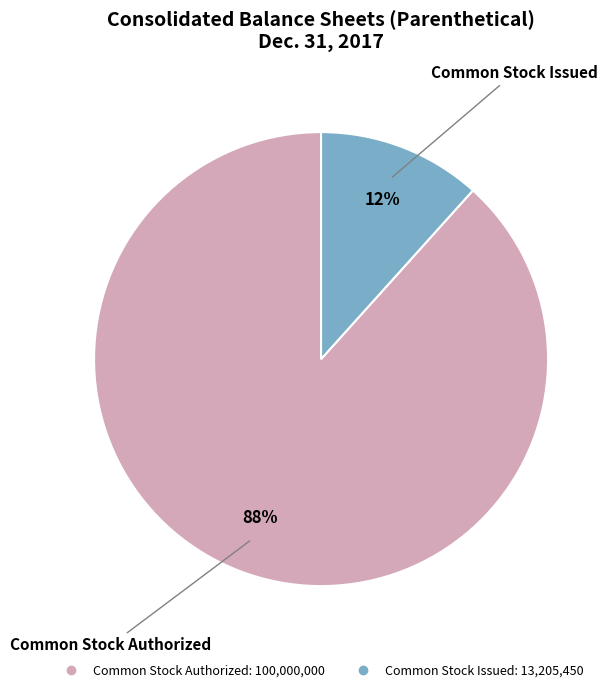

What percentage is the Common Stock Authorized slice, to the nearest percent?

88%